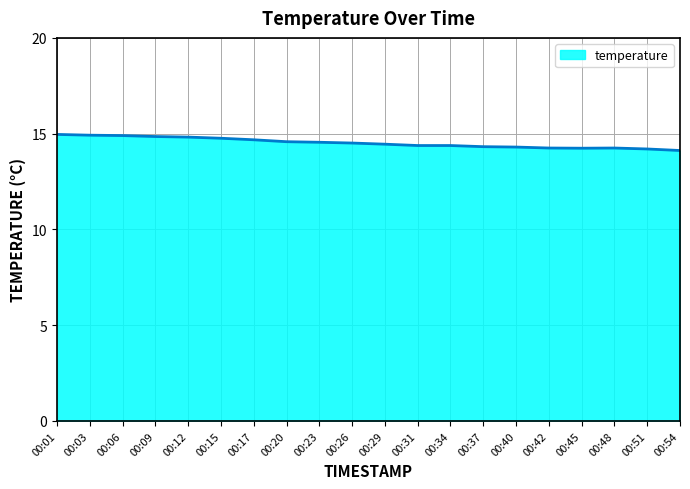

Is it true that the value at 00:51 is 19.9?

False